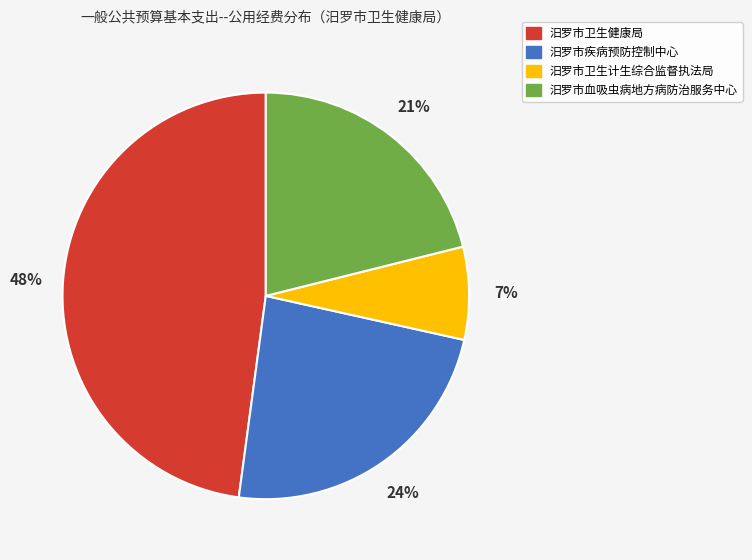

How many slices are in this pie chart?

4